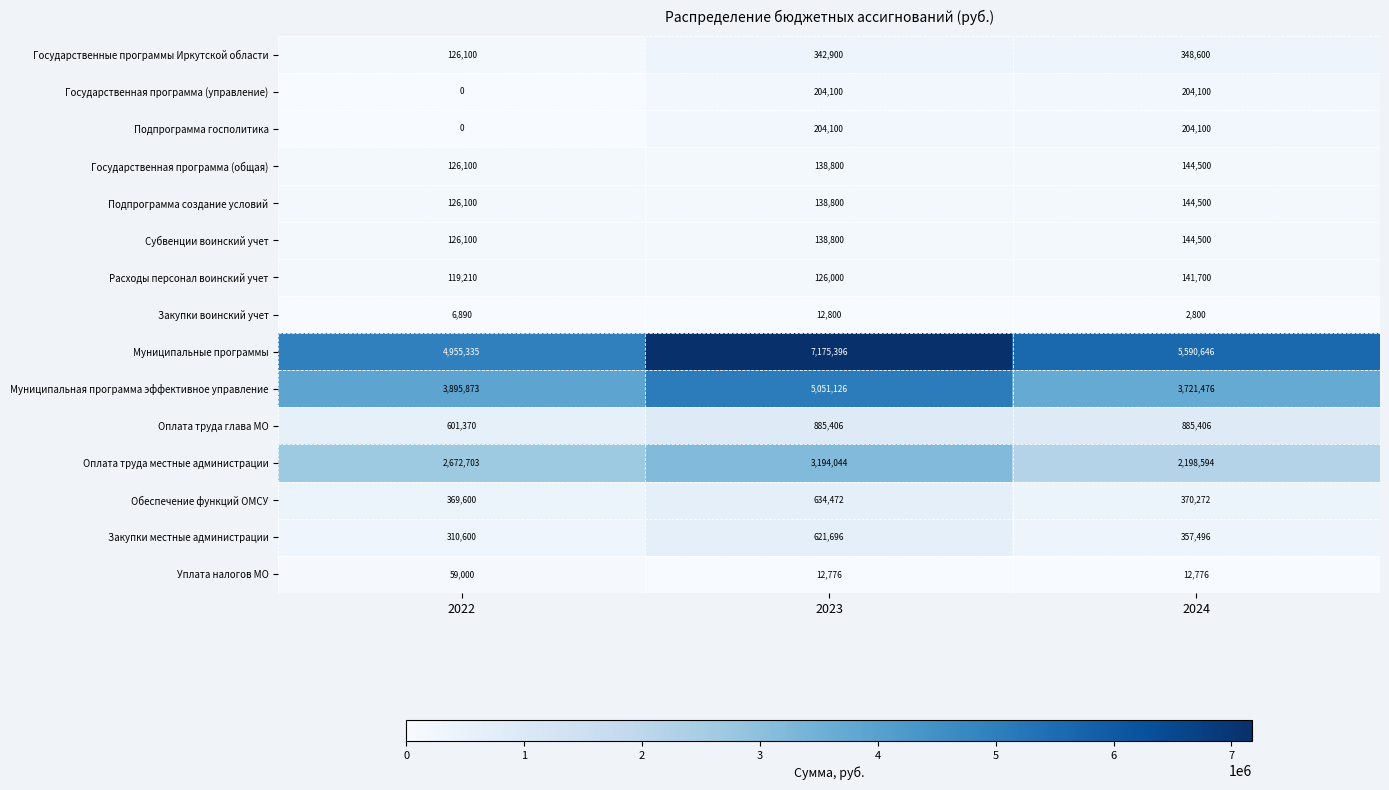

Count the Подпрограмма госполитика values in the range 0 to 204100.

3